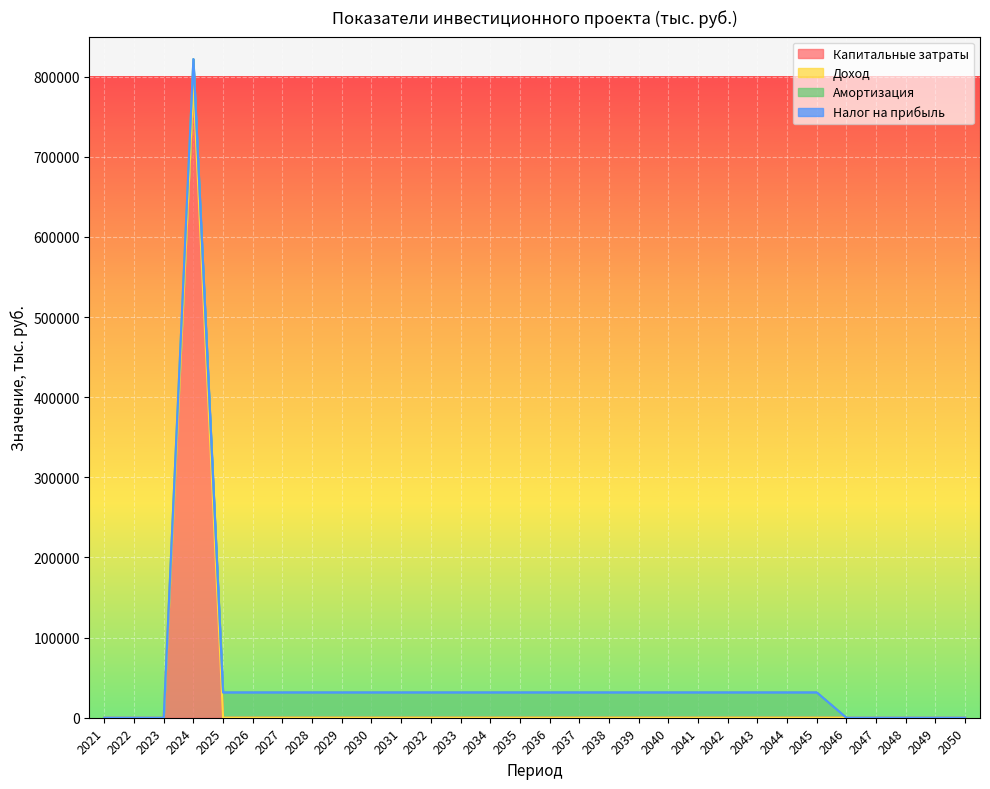

At which label does Капитальные затраты reach its minimum?

2021